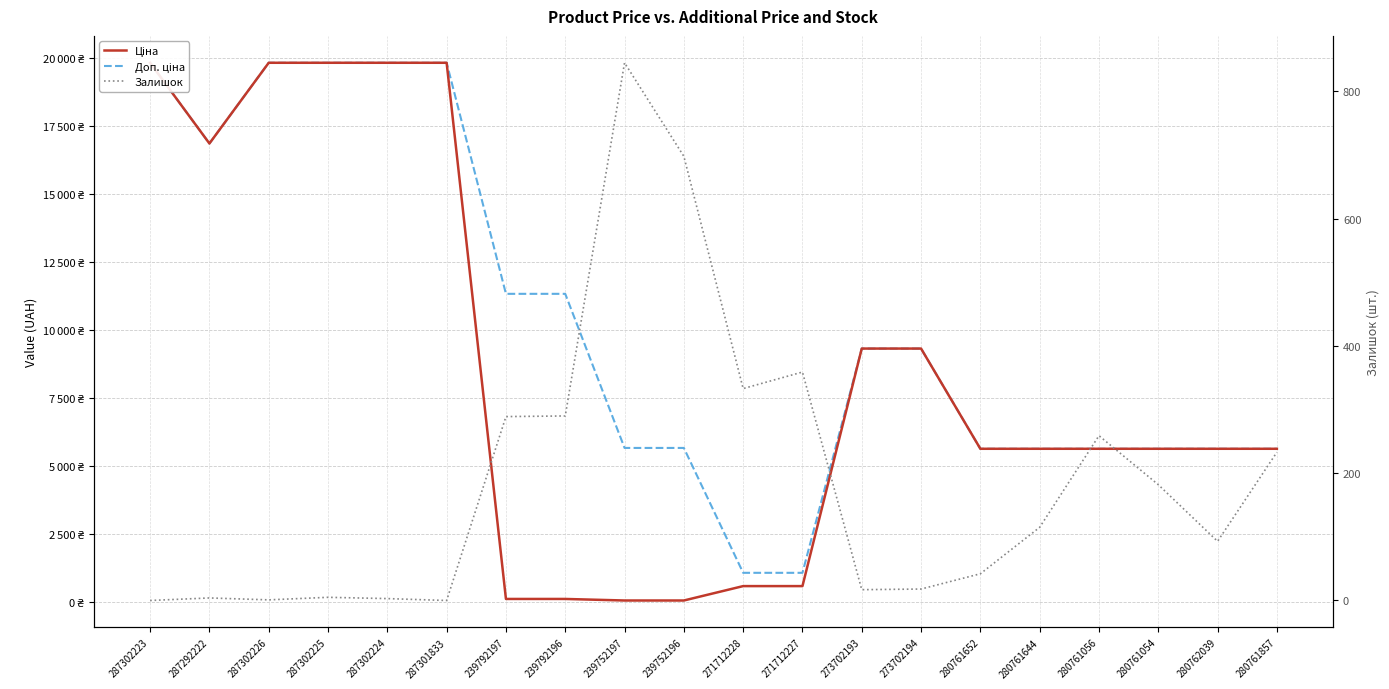

How many data points in Доп. ціна are above 9321?

10